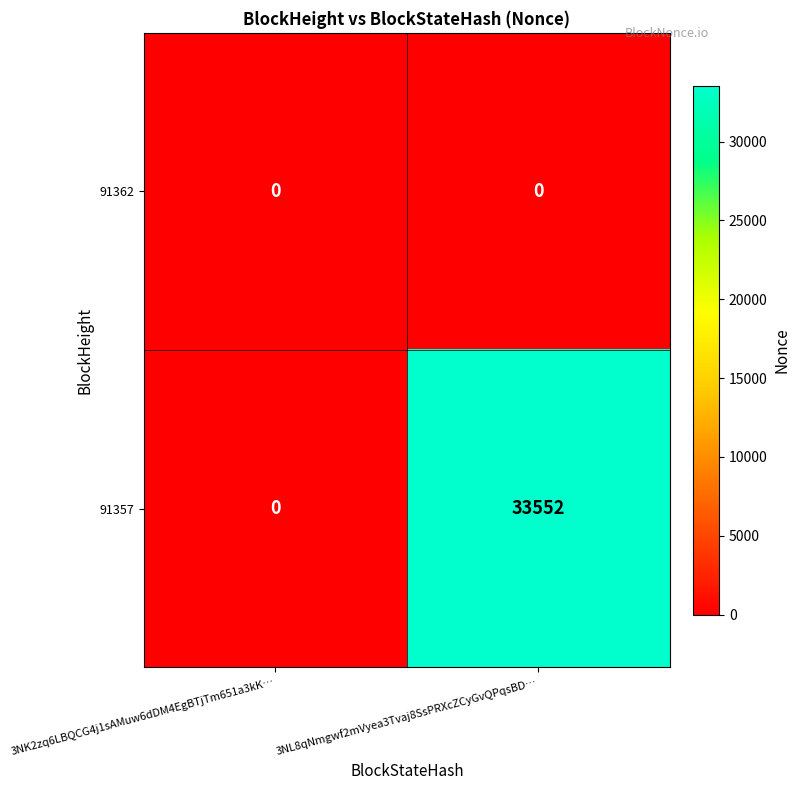

Which series has the widest spread of values?

91357